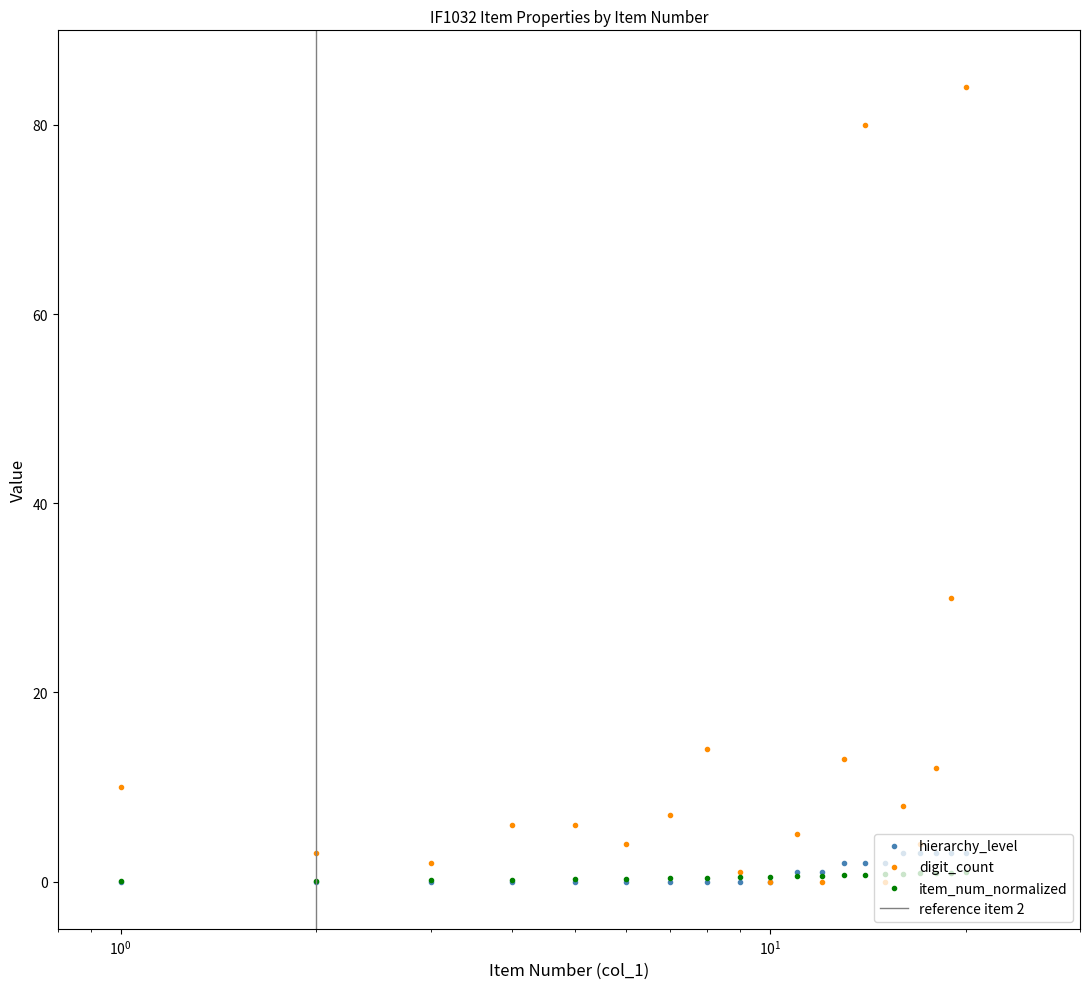

What is the difference between the second highest and minimum values in the hierarchy_level series?

3.0